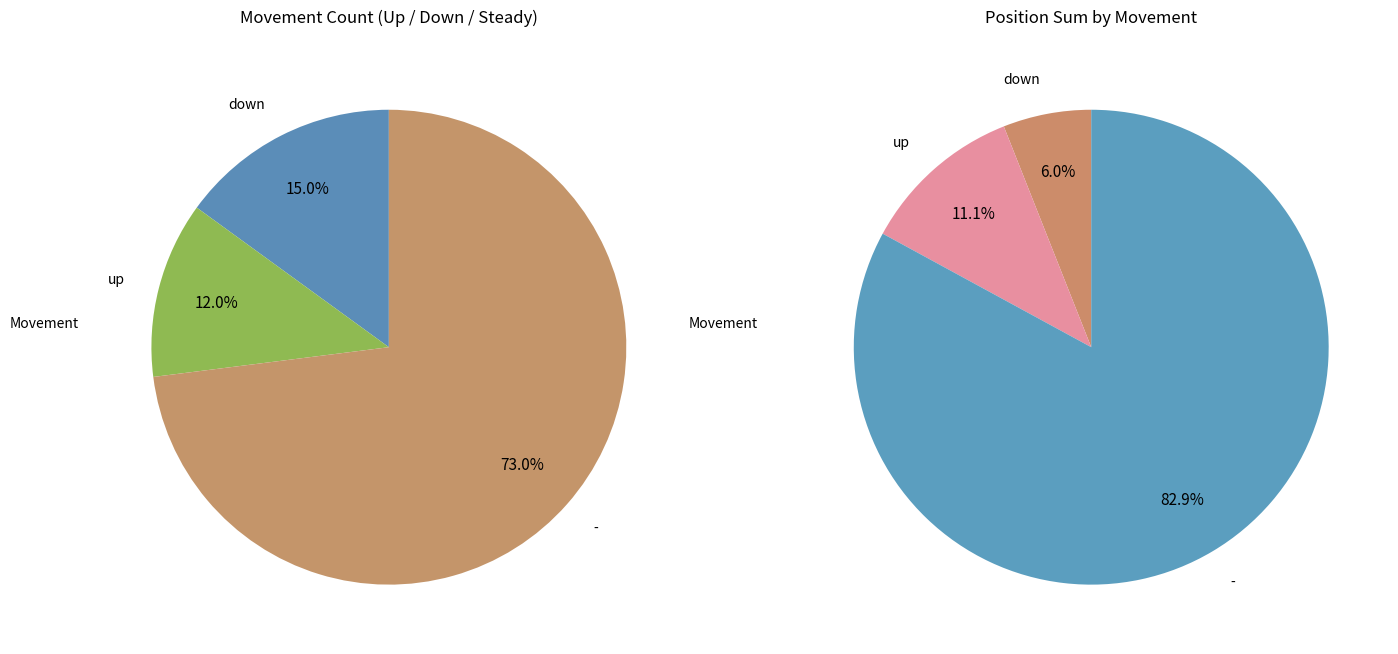

What percentage is the - slice, to the nearest percent?

73%